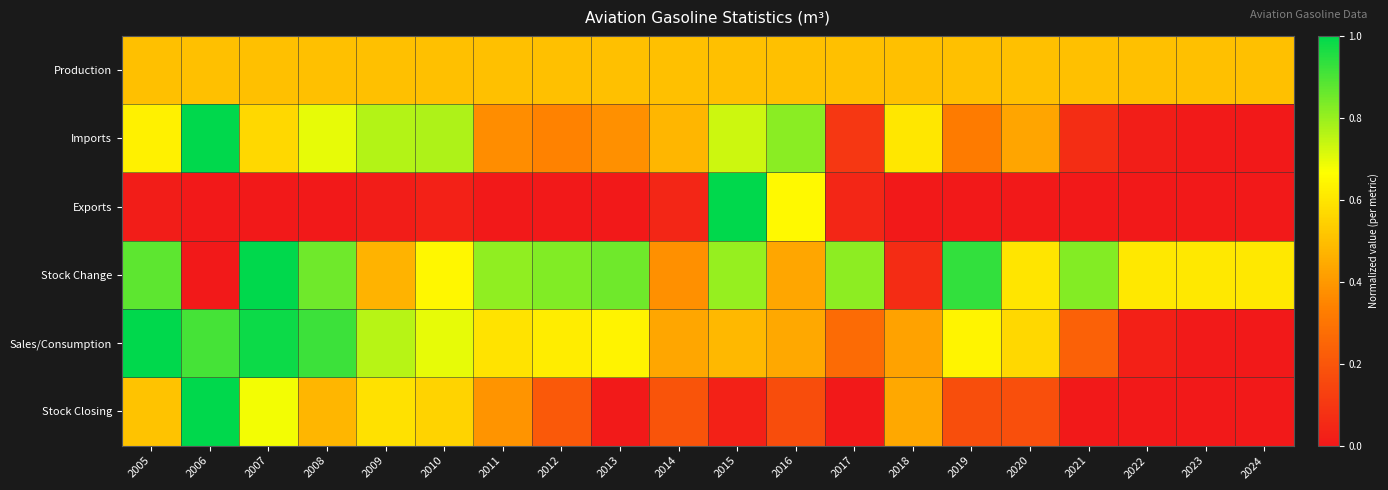

Between 2006 and 2022, which is larger?

2006